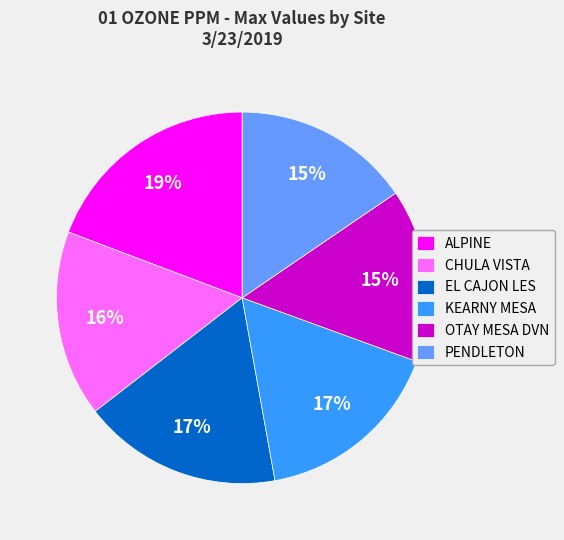

The OTAY MESA DVN slice represents 22% of the pie. True or false?

False